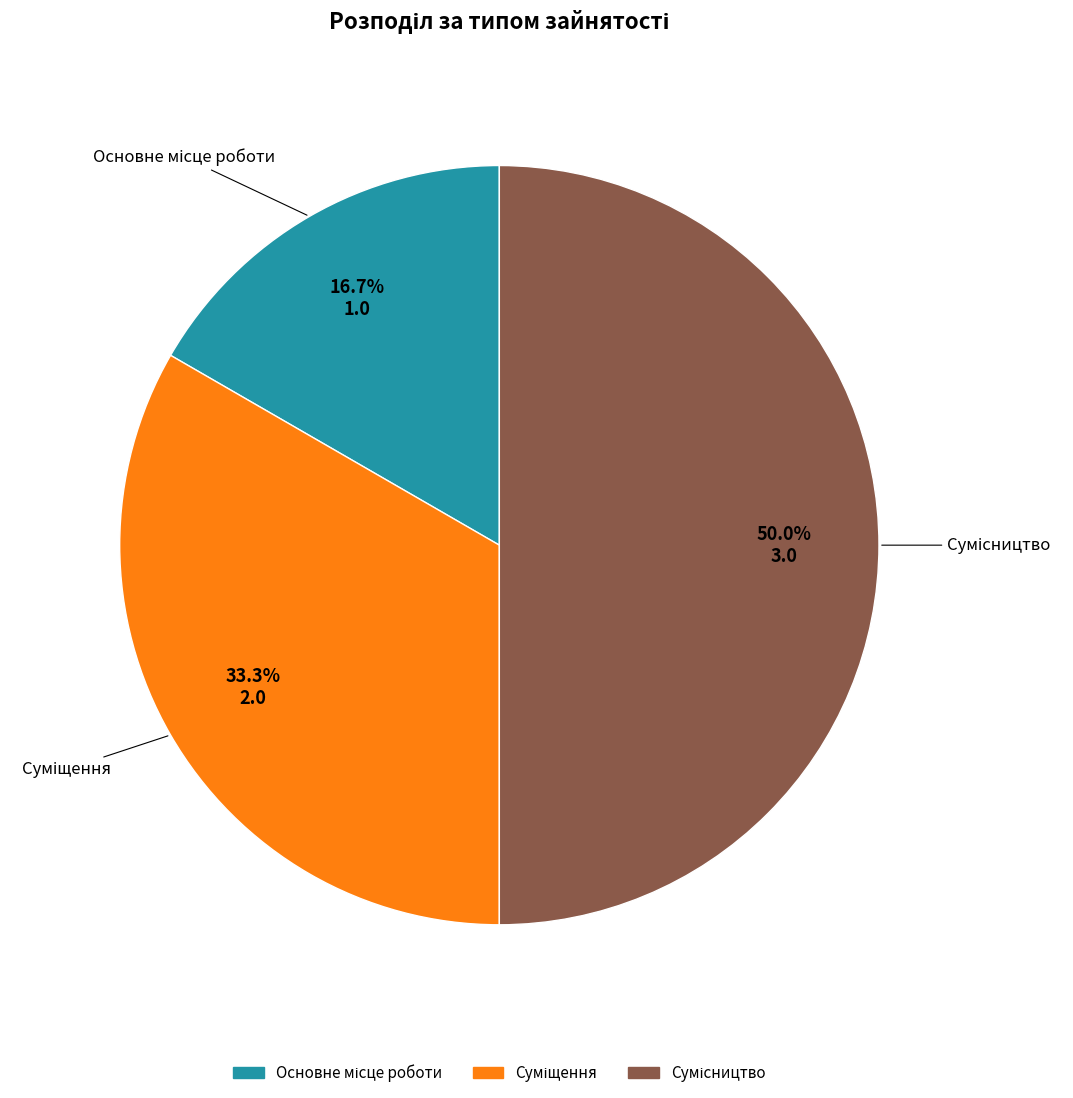

How many segments does this pie chart have?

3